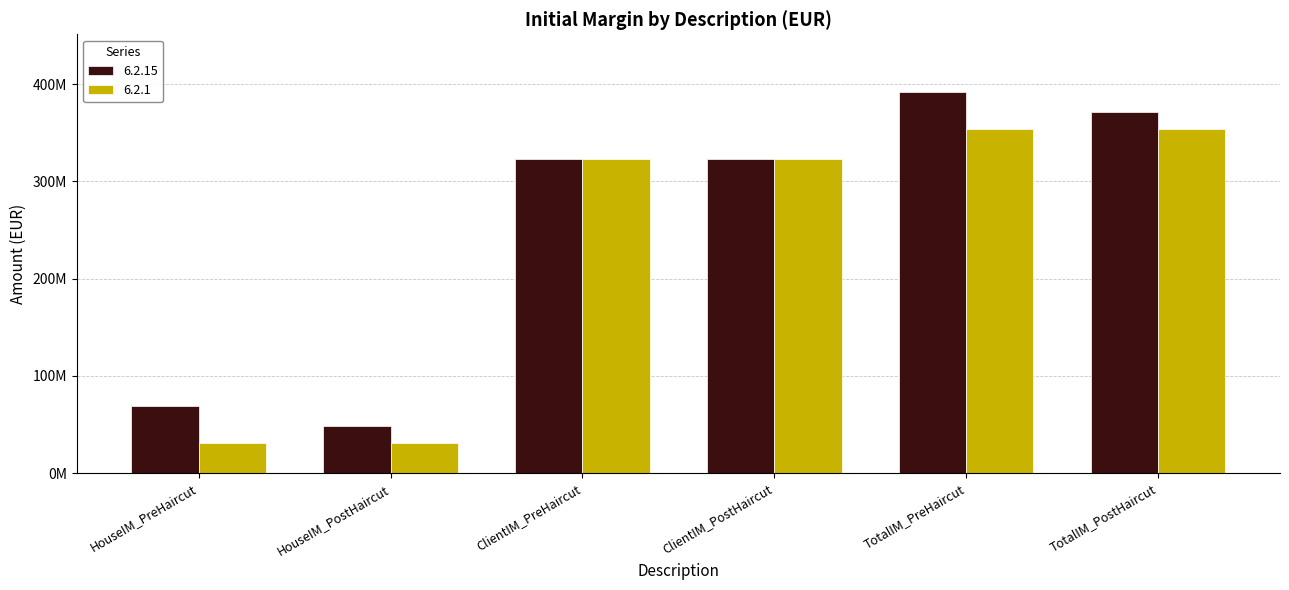

What is the value of the 6.2.1 bar at the 5th from the left?

353571815.8